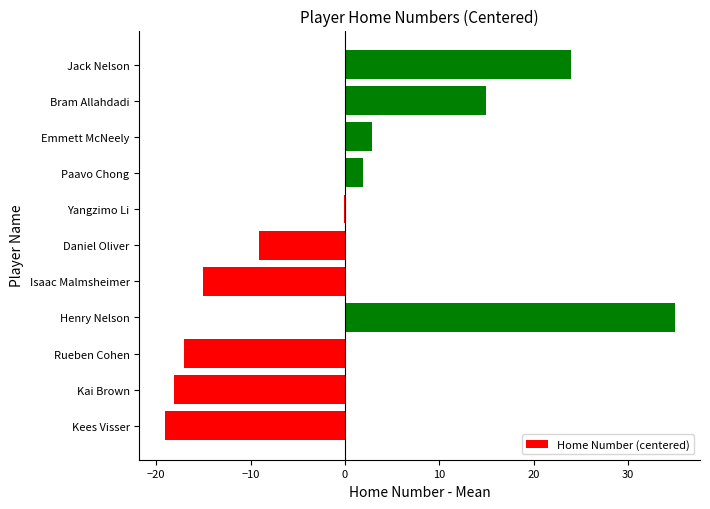

What is the change in value from Henry Nelson to Bram Allahdadi?

-20.0